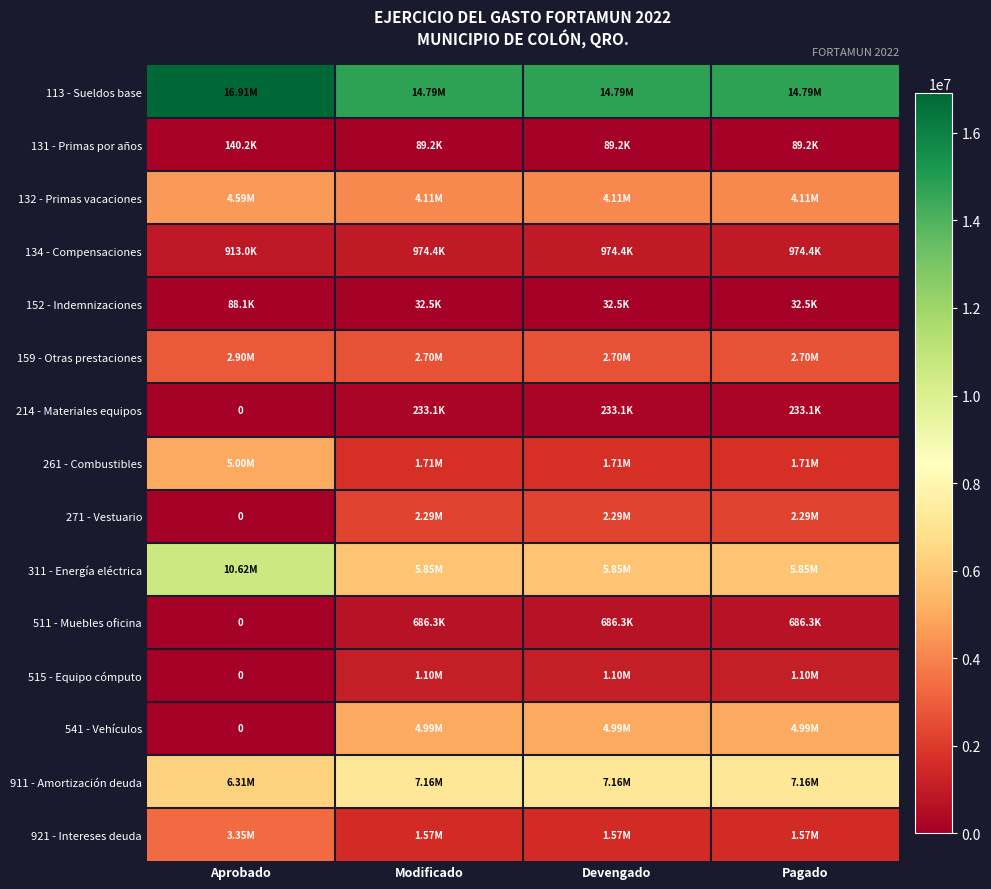

At which category does the chart reach its peak across all series?

Aprobado